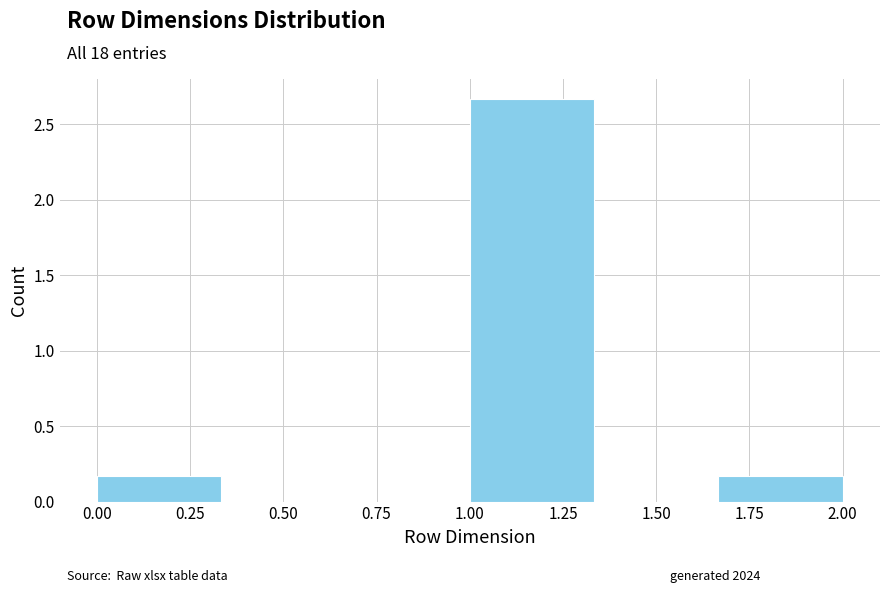

What is the height of the bar covering 0.00 to 0.35 on the x-axis? Neither the bar edges nor the heights are printed on the chart, so give them approximately, as read against the axes.

0.15